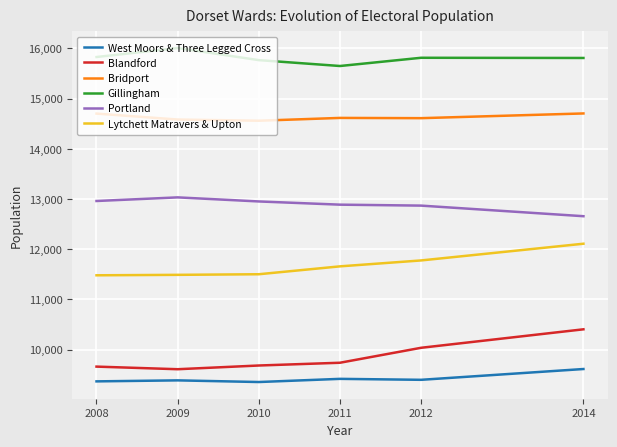

True or false: Bridport and Gillingham intersect in this chart.

False